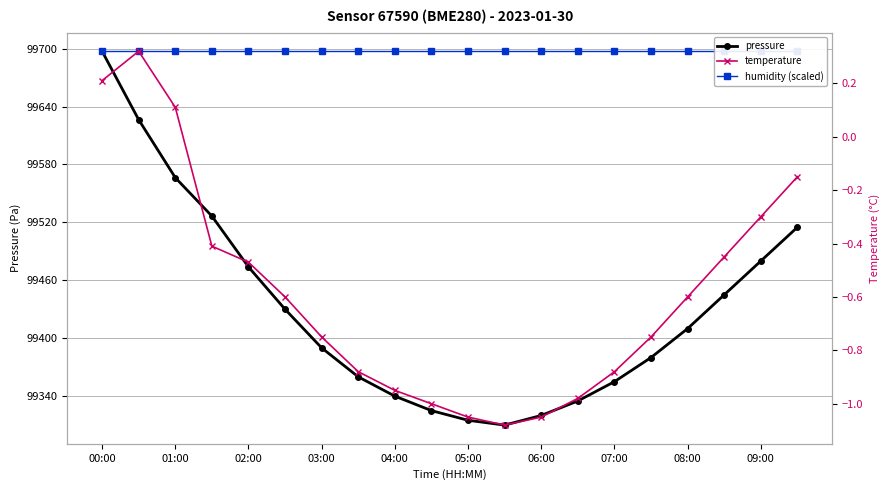

How many data points in pressure are above 99410?

9